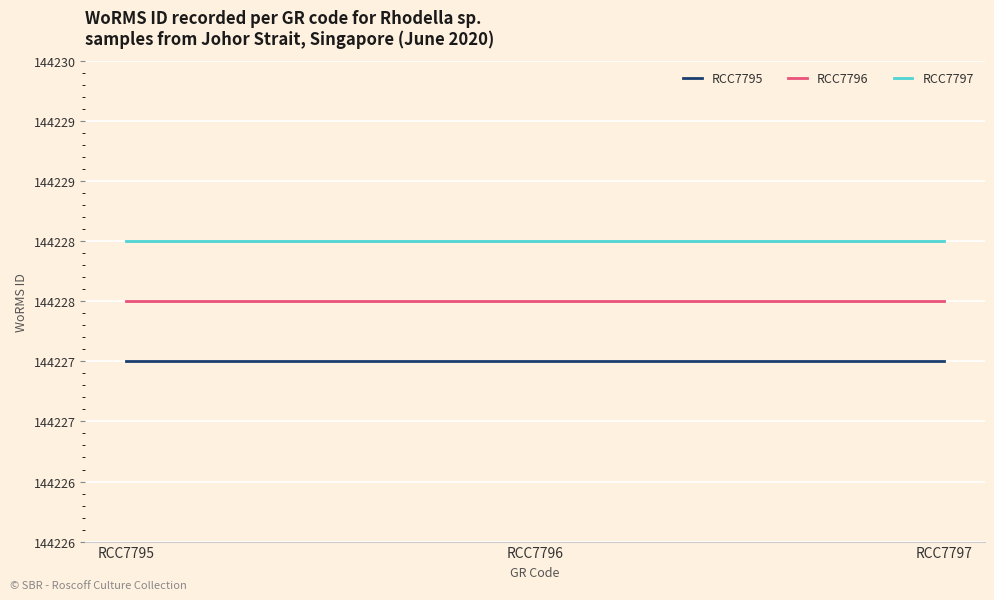

What is the minimum value shown in the chart?

144227.5